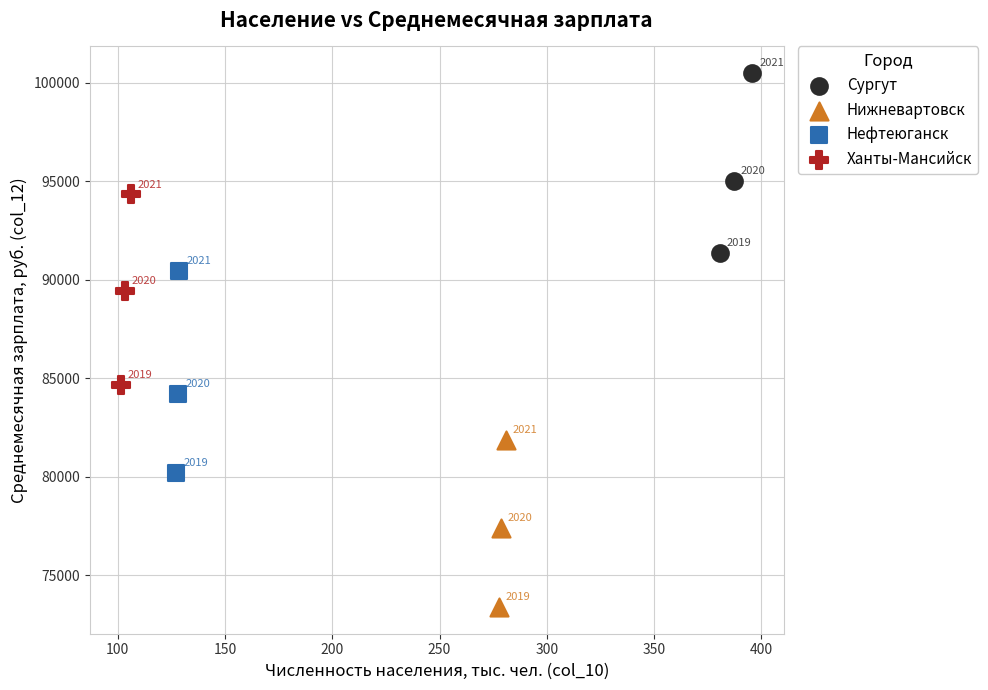

Which series contains the lowest Y value?

Нижневартовск